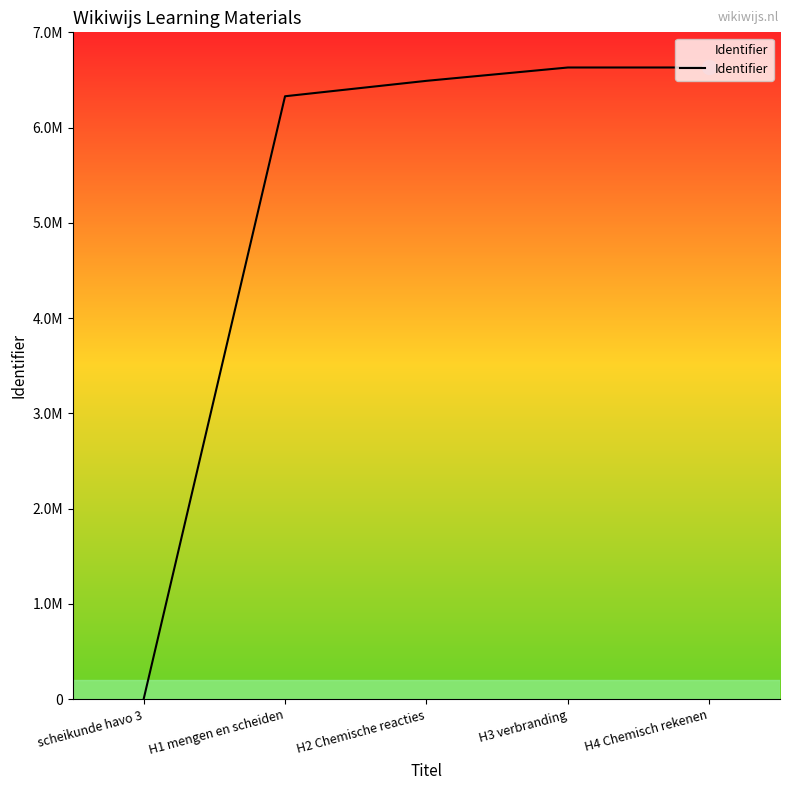

Does the chart have visible grid lines?

No